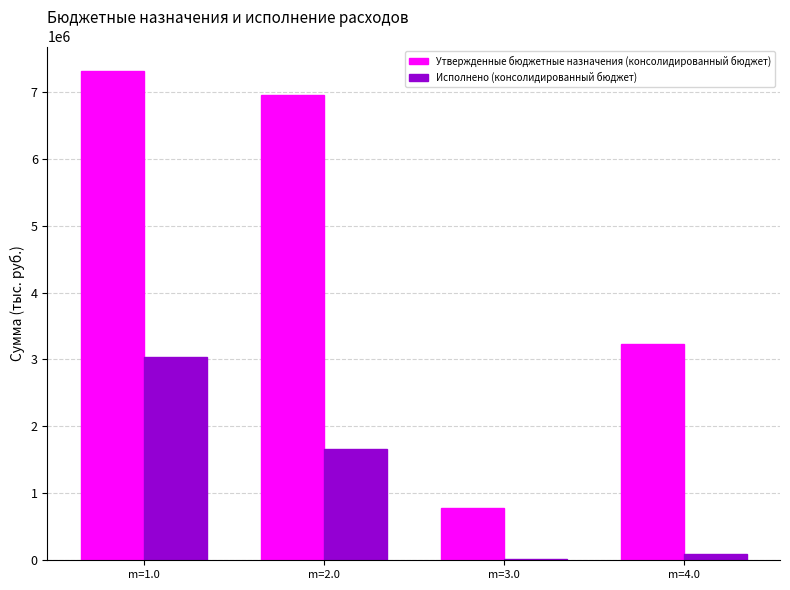

Where is Исполнено (консолидированный бюджет) nearest to the value 1526417?

m=2.0